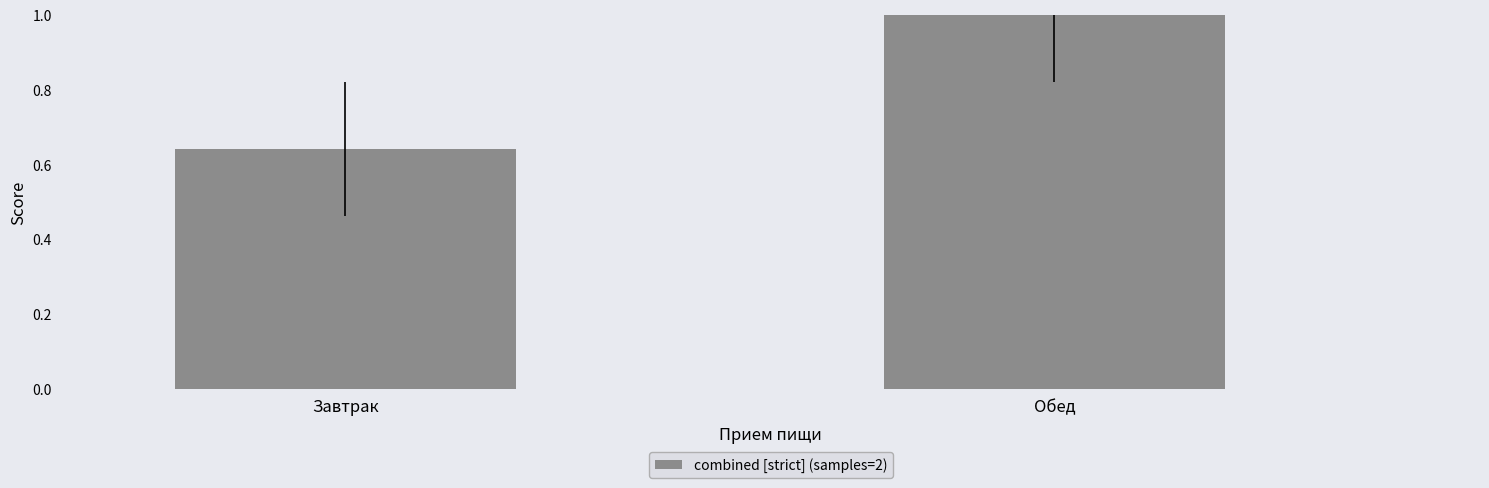

What is the average value?

0.8